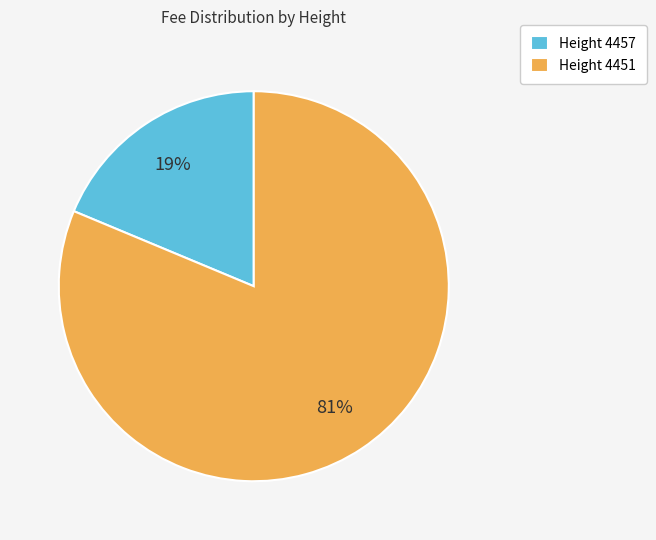

The Height 4457 slice represents 19% of the pie. True or false?

True